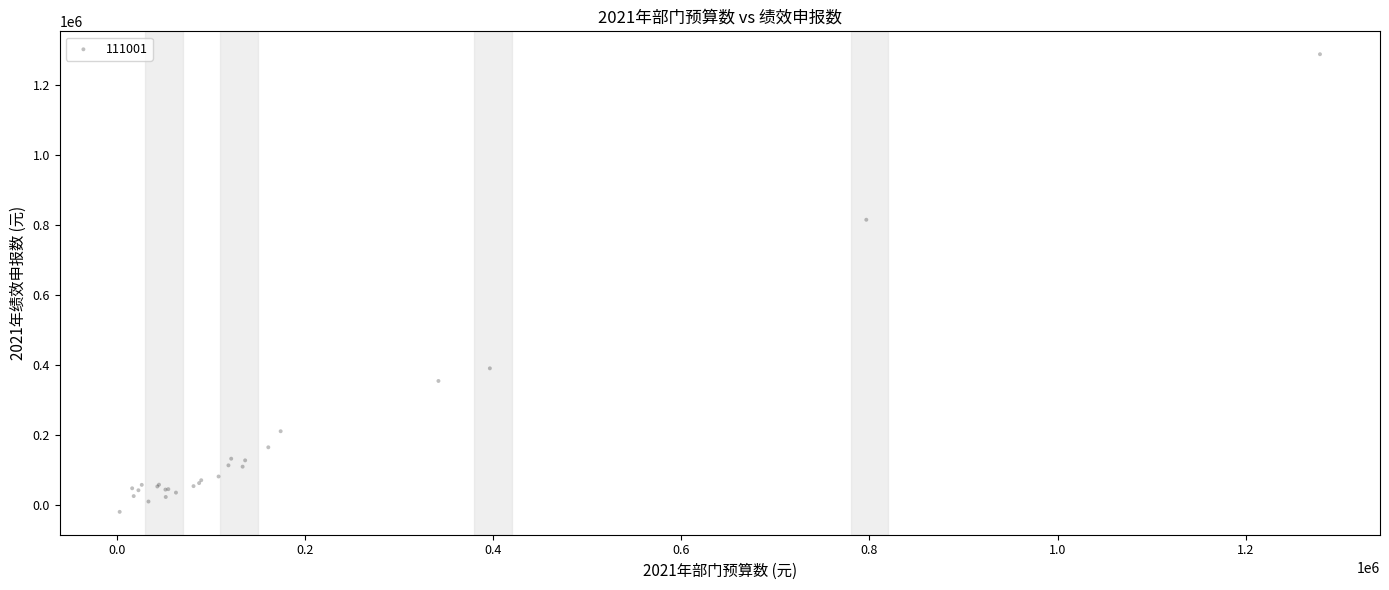

What Y value in the scatter plot is closest to 634903?

815856.8